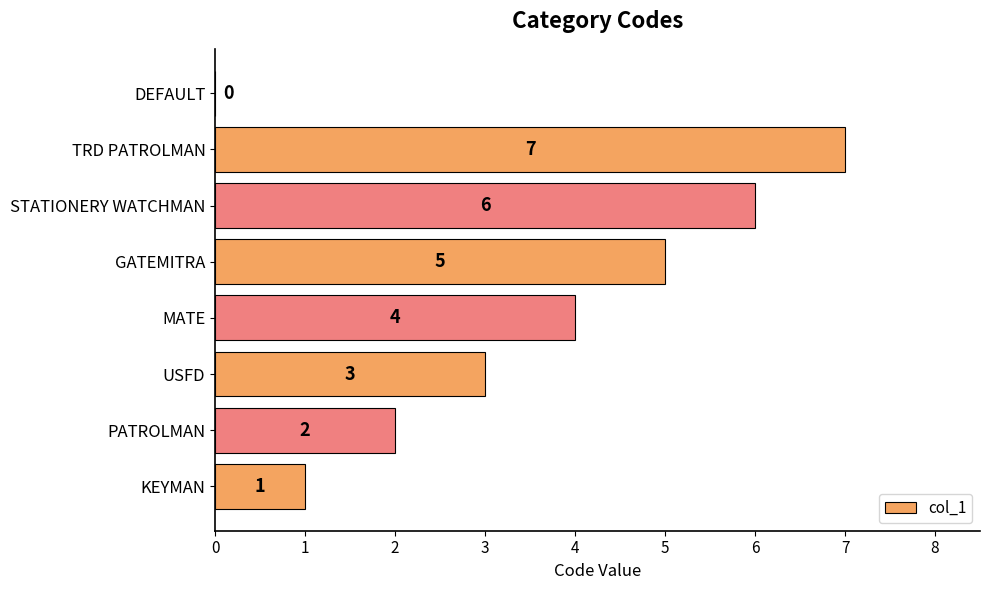

Reading bottom to top, transcribe all the data shown in this chart.

KEYMAN=1	PATROLMAN=2	USFD=3	MATE=4	GATEMITRA=5	STATIONERY WATCHMAN=6	TRD PATROLMAN=7	DEFAULT=0